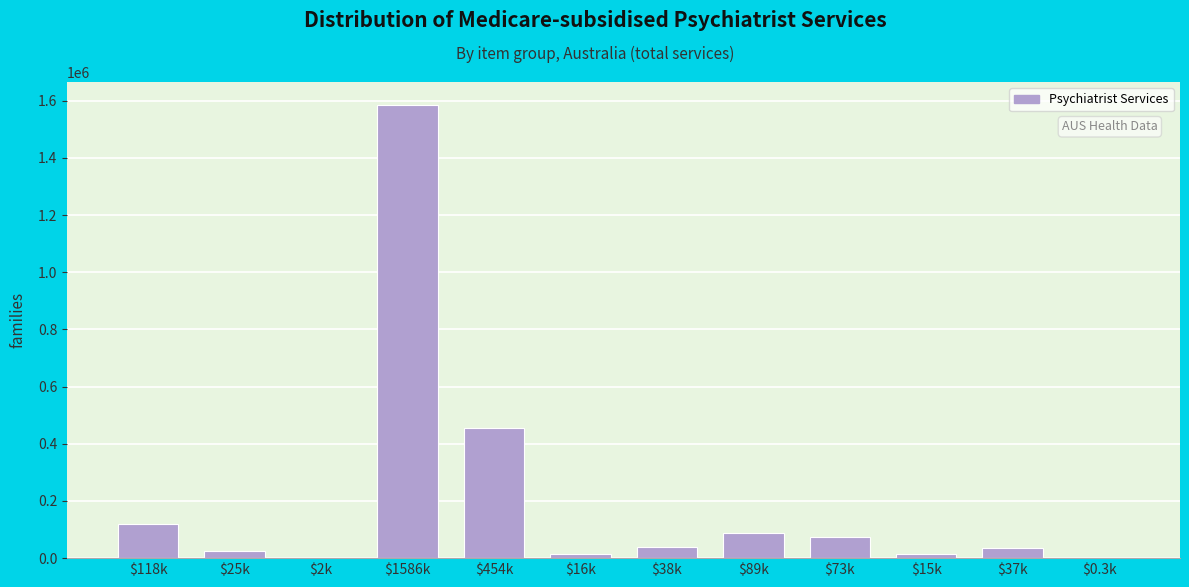

The value at $1586k is 2745465. True or false?

False